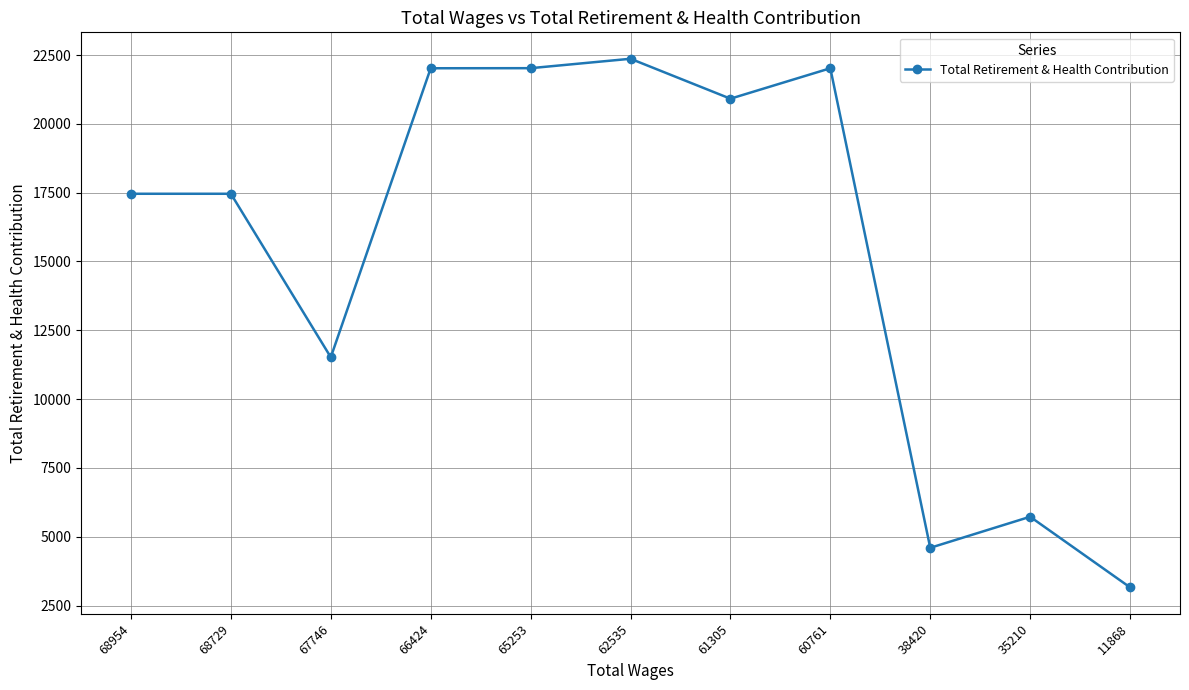

What is the value of the 2nd point from the left?

17460